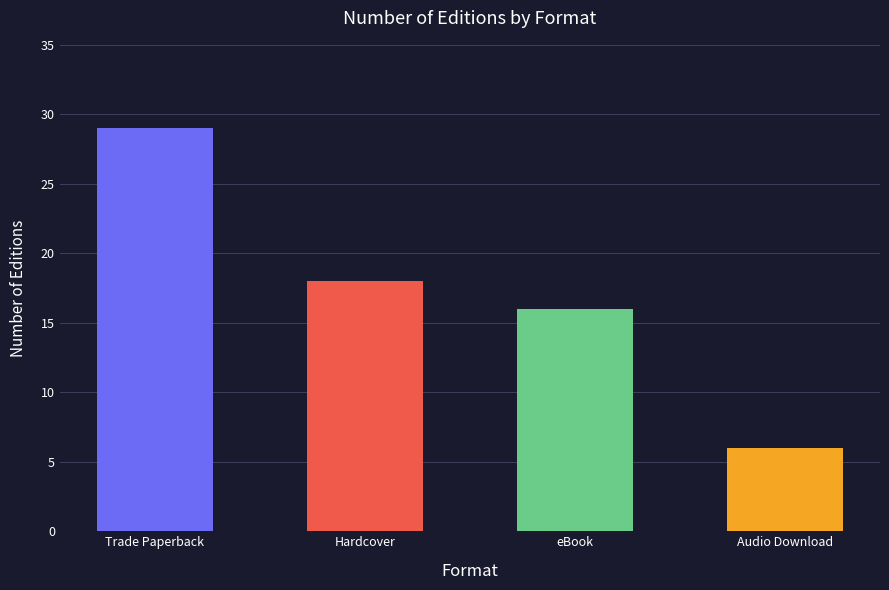

How many values exceed 18?

1